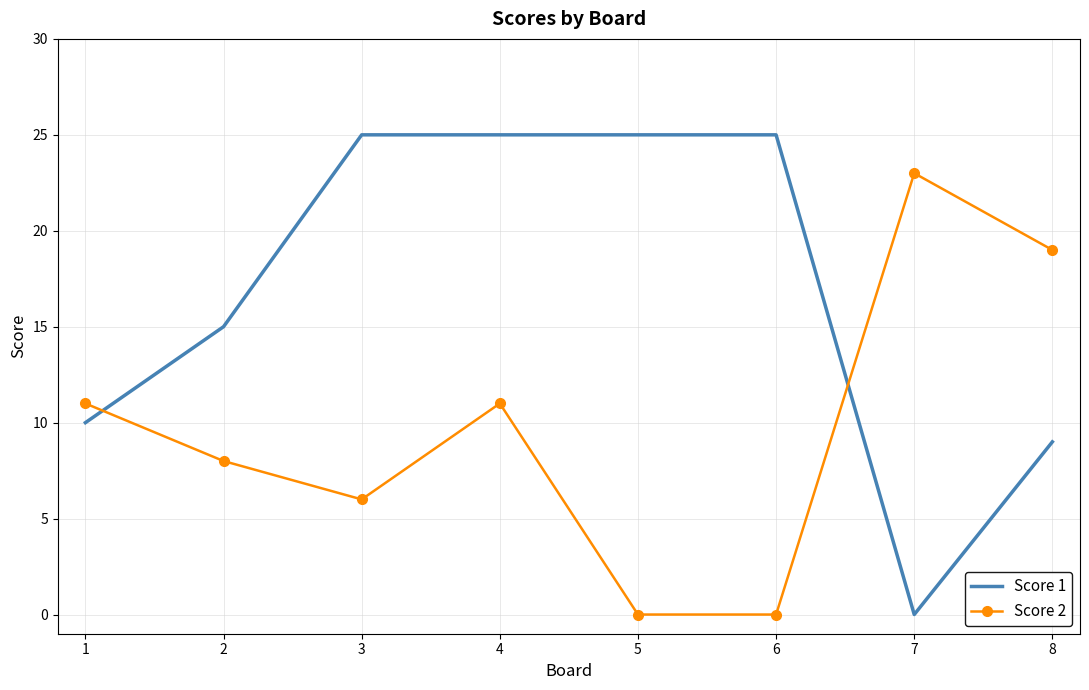

What are all the series names shown in the legend?

Score 1, Score 2